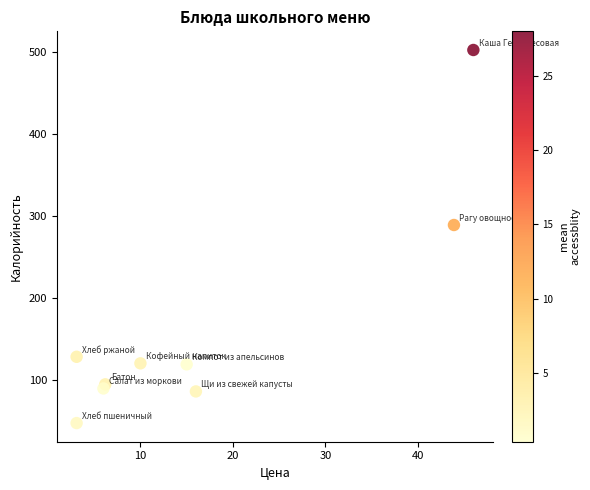

What Y value in the scatter plot is closest to 274?

288.6